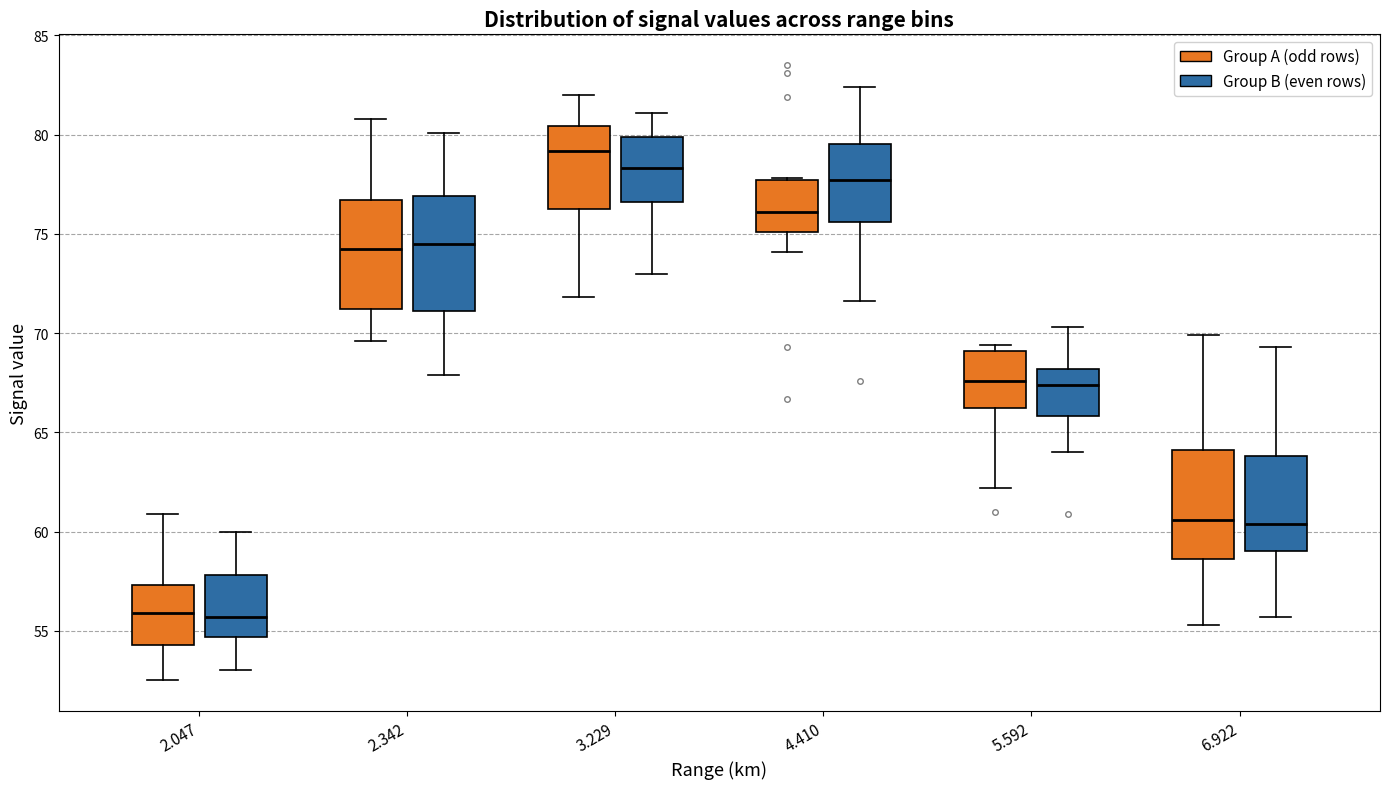

Where does the median line of the box for 4.410 (Group A (odd rows)) sit on the y-axis? The values are not printed on the chart, so give them approximately, as read against the axis.

76.0